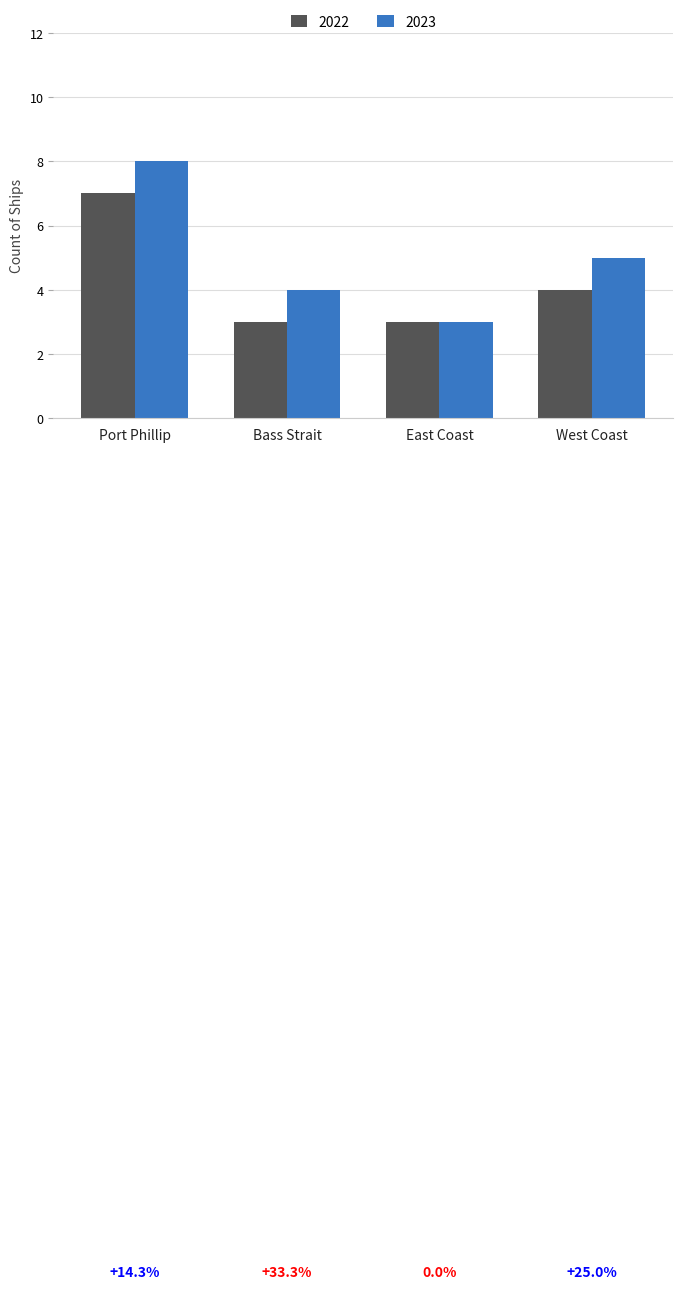

What is the greatest value displayed?

8